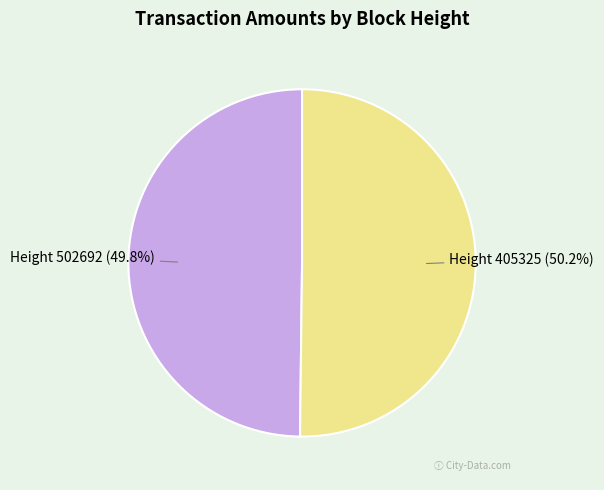

What percentage is NOT represented by Height 405325?

49.8%